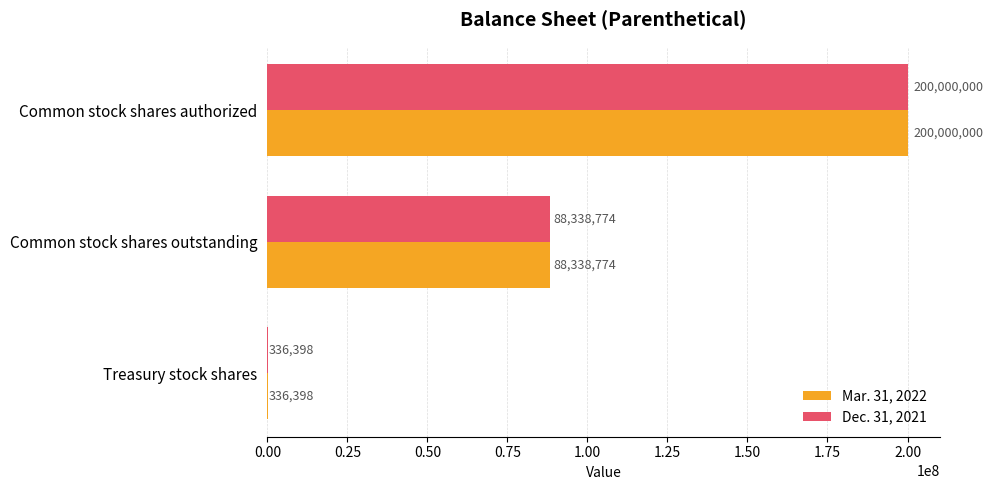

What is the average value of the Dec. 31, 2021 series?

96225057